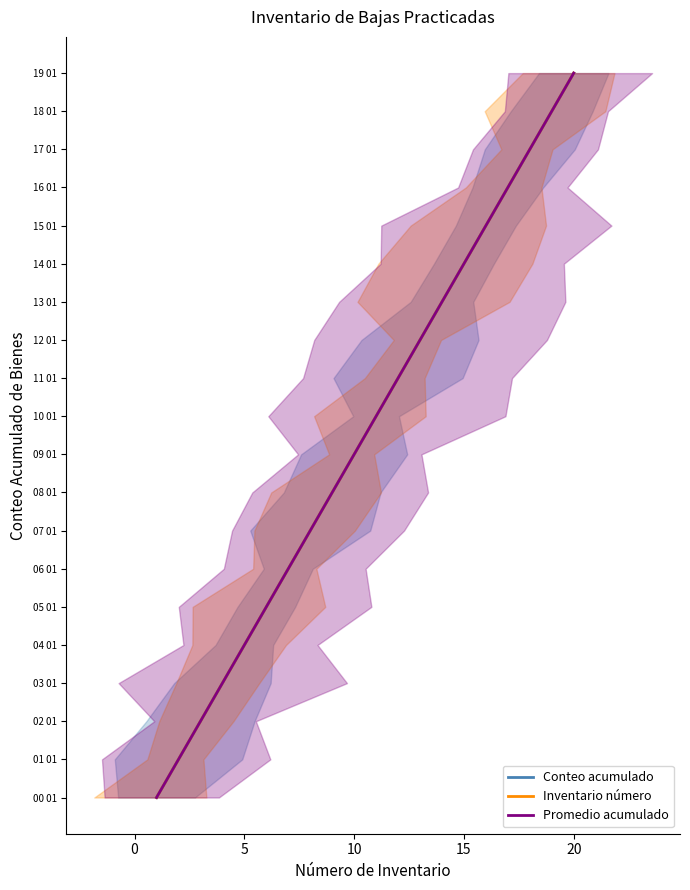

Which series changed the most between 03 01 and 18 01?

Conteo acumulado